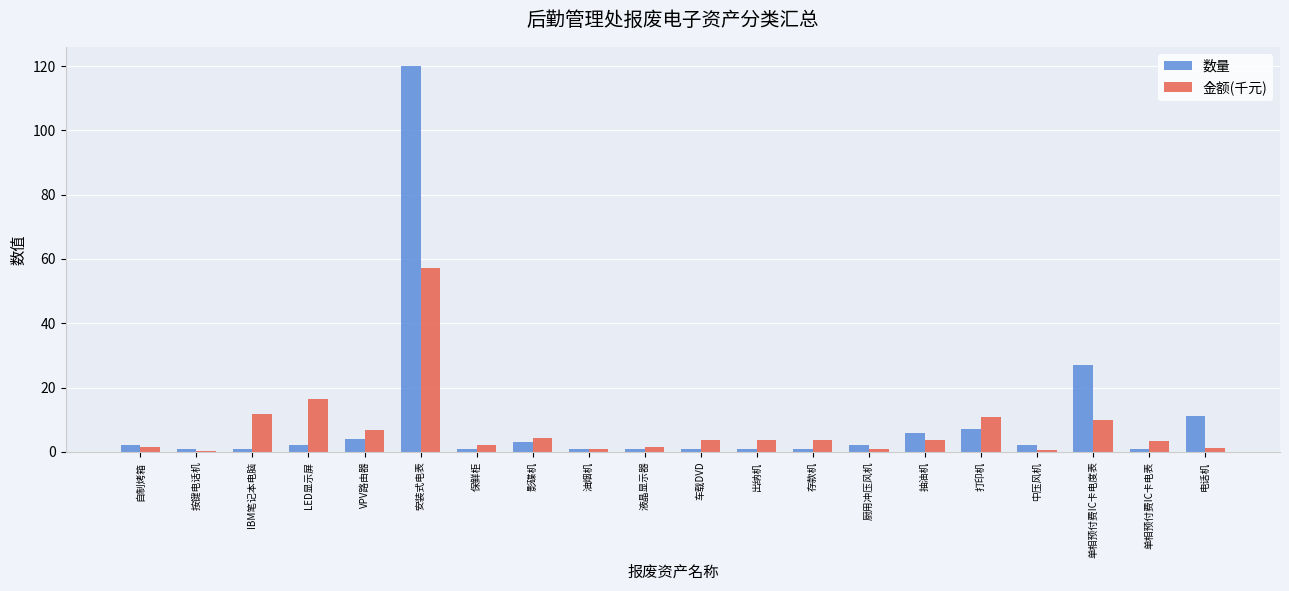

Is the value of 金额(千元) at 单相预付费IC卡电度表 greater than the value of 数量 at 厨用冲压风机?

Yes